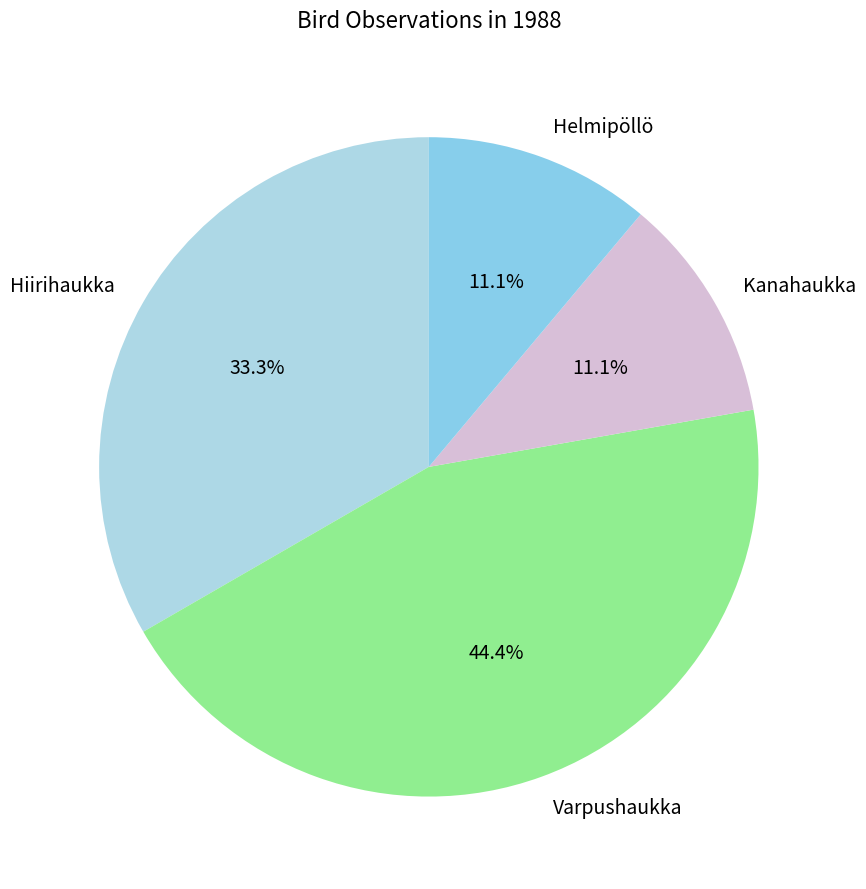

Count the number of slices in the pie.

4